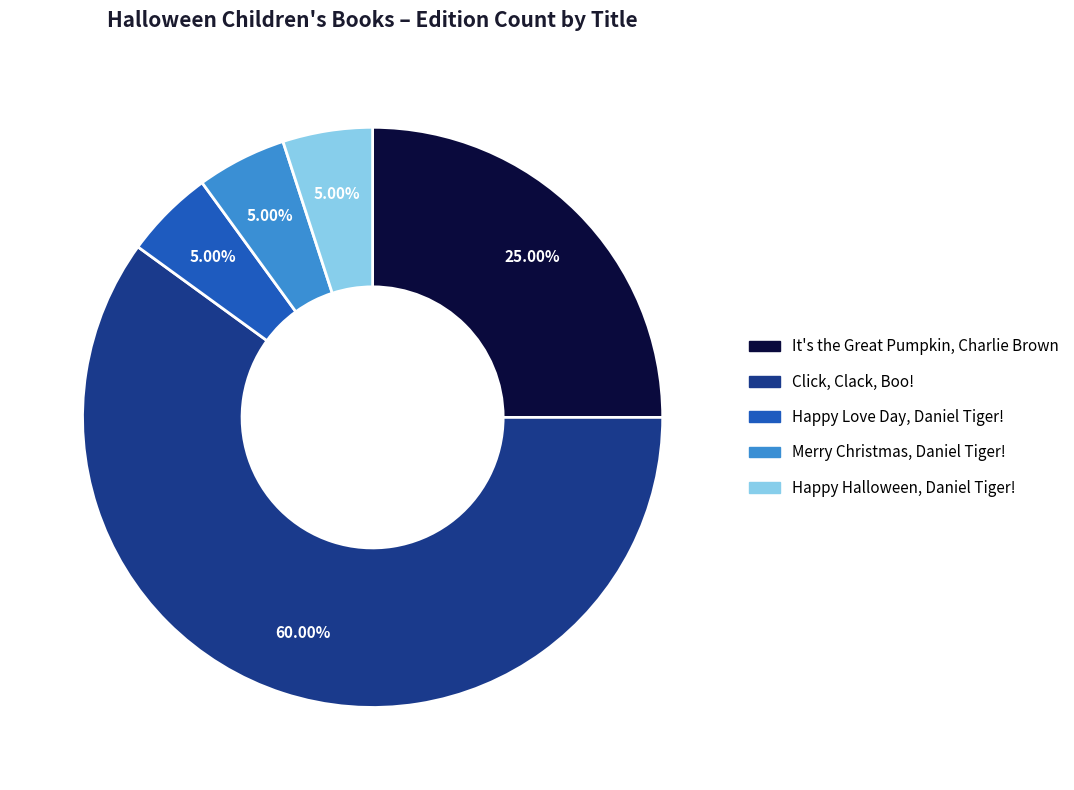

What is the ratio of the value at It's the Great Pumpkin, Charlie Brown to the value at Merry Christmas, Daniel Tiger!?

5.0